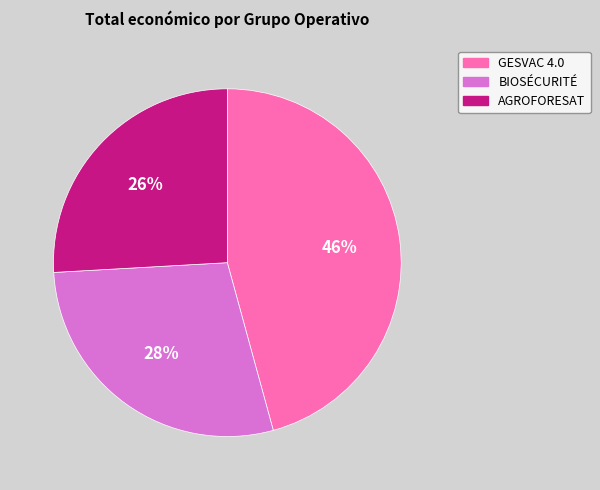

Combined, do AGROFORESAT and BIOSÉCURITÉ account for over 50%?

Yes